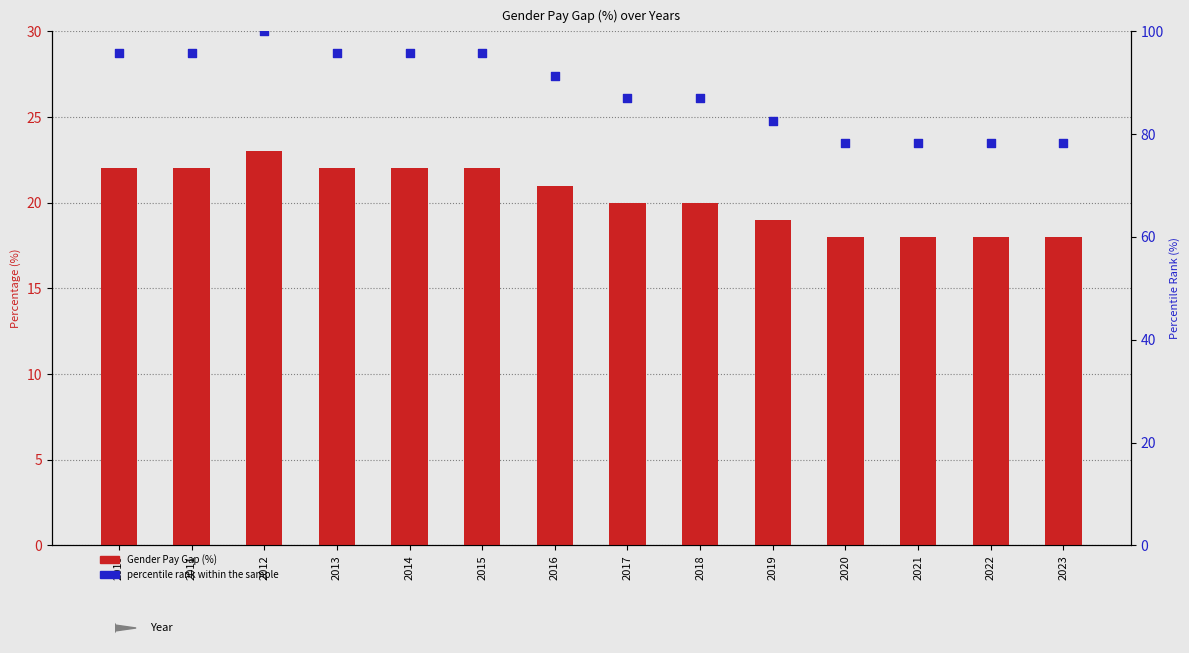

Which series has the largest total across all categories?

percentile rank within the sample